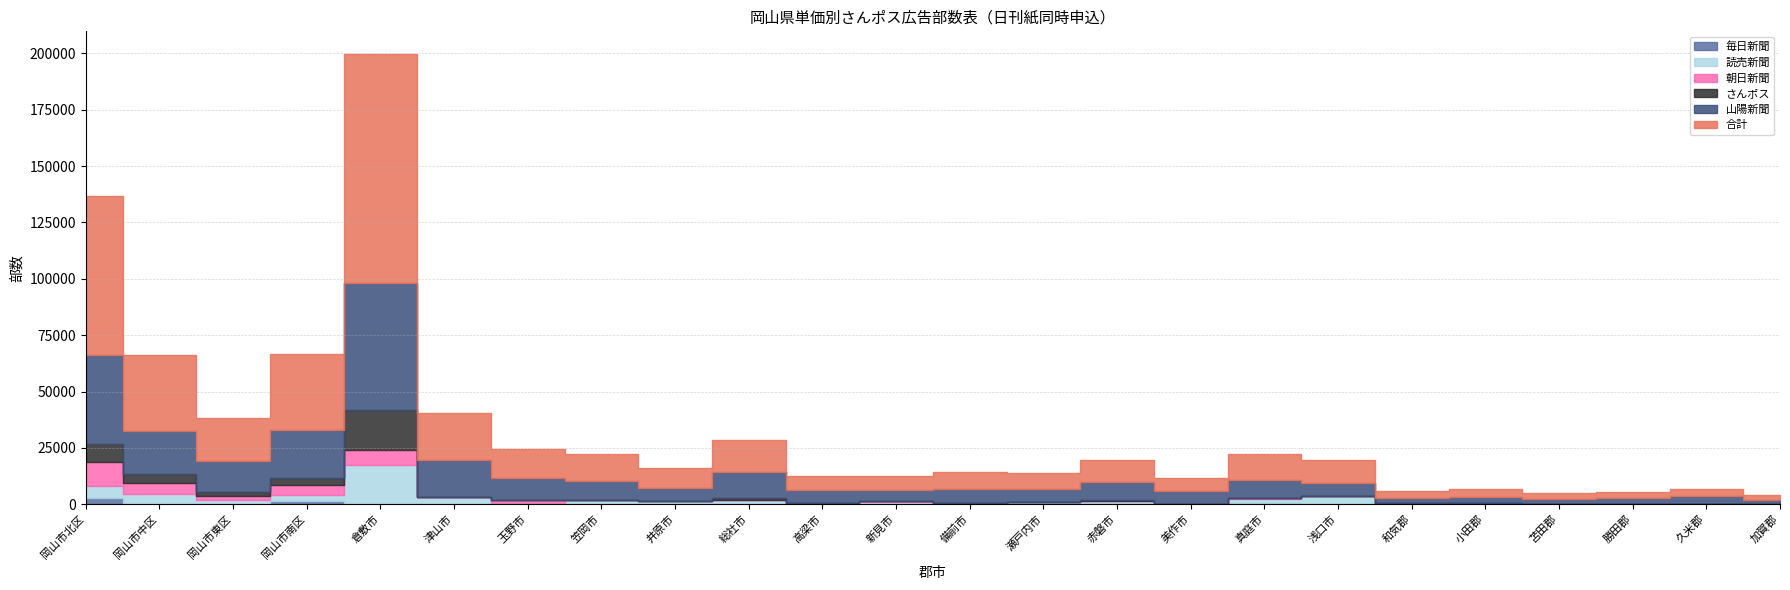

Is it true that 朝日新聞 equals 0 at 瀬戸内市?

True